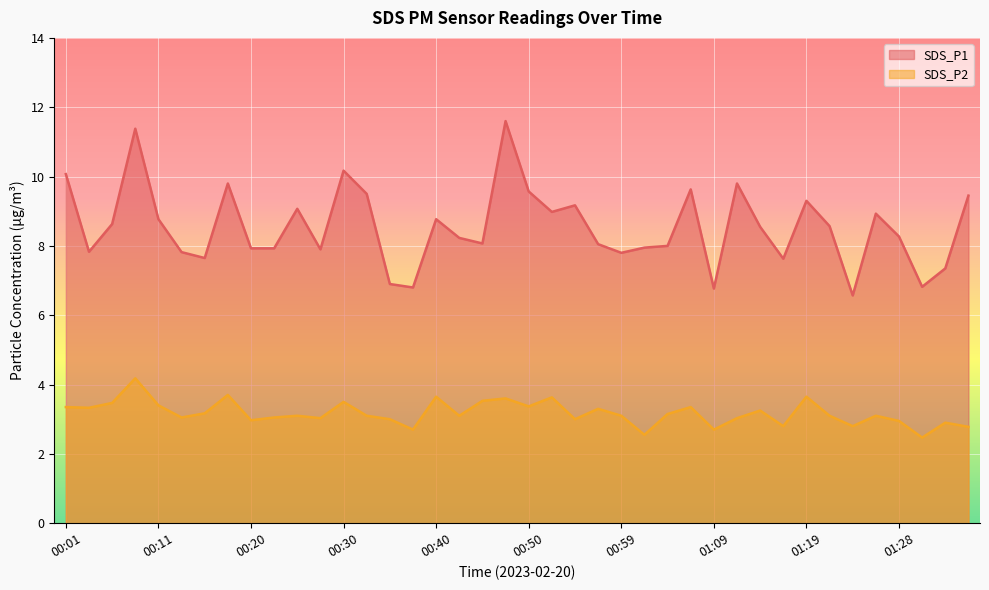

At how many categories does at least one series exceed 8?

24